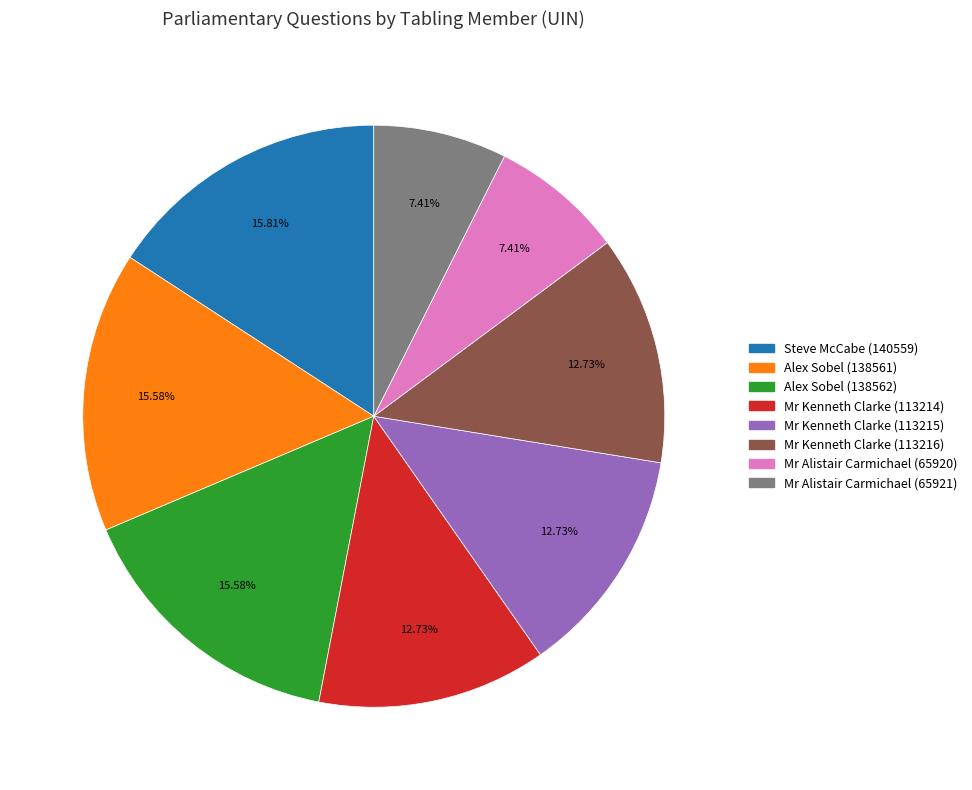

Does Mr Kenneth Clarke (113214) account for over 50% of the chart?

No